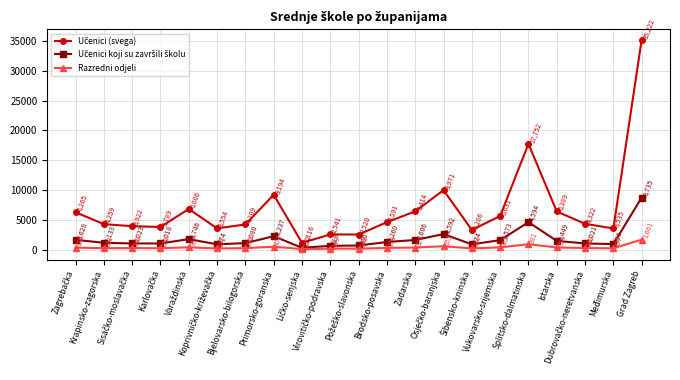

True or false: Razredni odjeli has more than 2 interior local peaks.

True